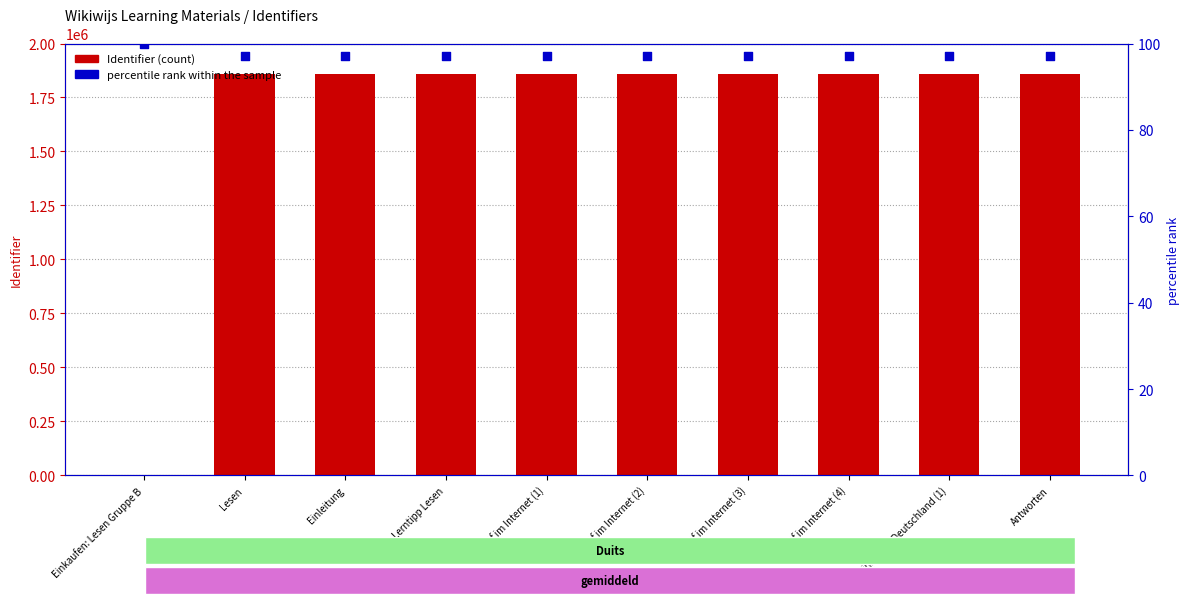

Is the value of Identifier (count) at Einleitung greater than the value of percentile rank within the sample at Lesen?

Yes